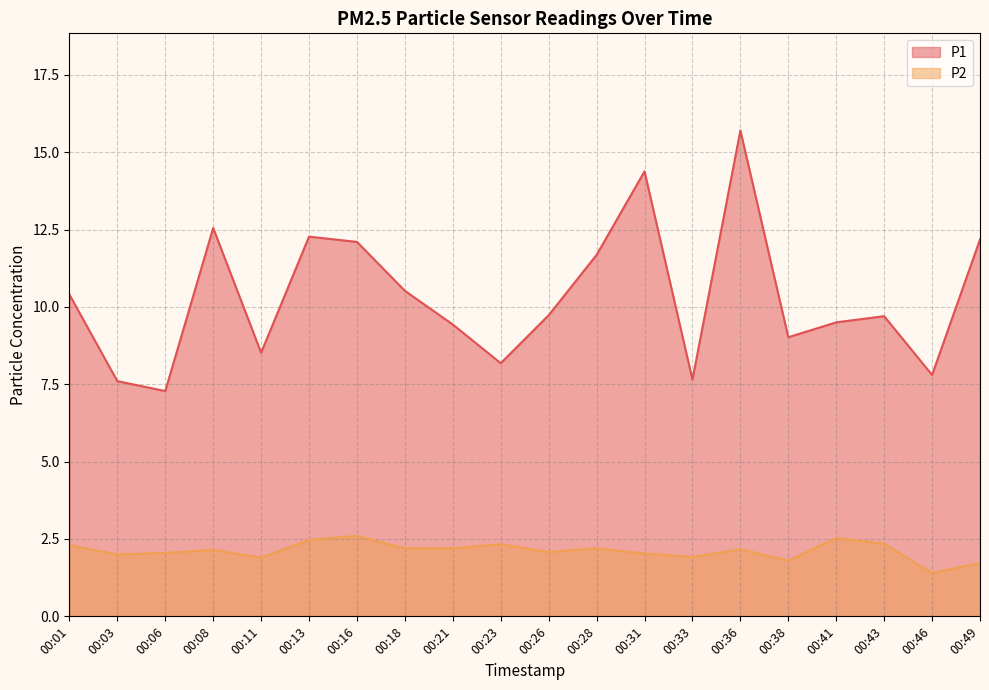

What are all the series names shown in the legend?

P1, P2